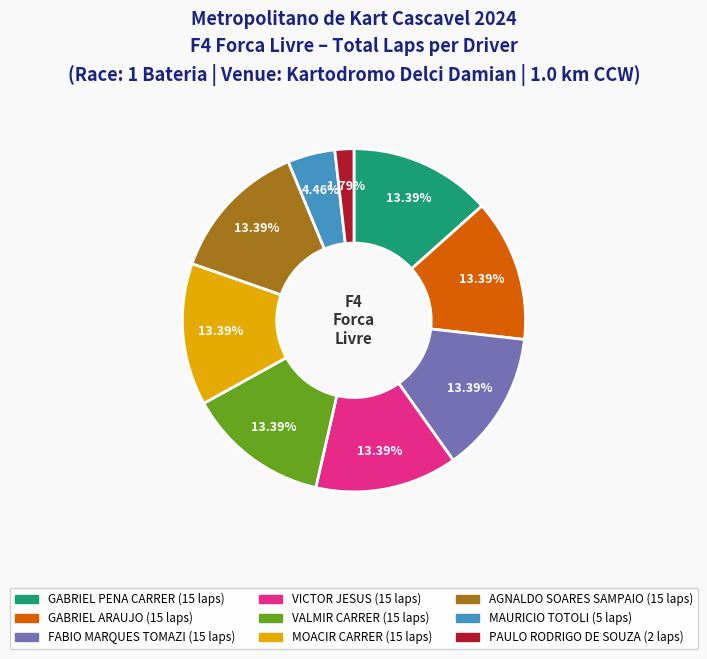

Does AGNALDO SOARES SAMPAIO represent more than half of the total?

No